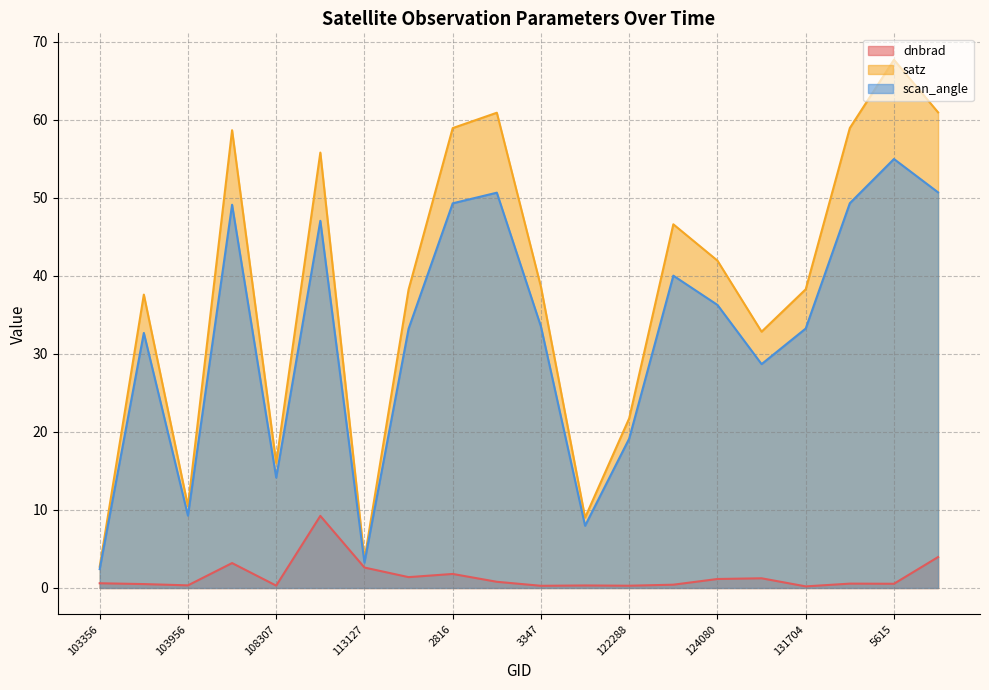

Reading left to right, list all the values displayed in this chart.

dnbrad: 103356=0.6	854=0.5	103956=0.3	1520=3.2	108307=0.3	112790=9.2	113127=2.6	113299=1.4	2816=1.8	113644=0.8	3347=0.3	115848=0.3	122288=0.3	4463=0.4	124080=1.2	131354=1.2	131704=0.2	5363=0.6	5615=0.5	134998=4.0
satz: 103356=2.7	854=37.6	103956=10.5	1520=58.6	108307=16.0	112790=55.8	113127=3.7	113299=38.2	2816=58.9	113644=60.9	3347=38.6	115848=9.0	122288=21.7	4463=46.6	124080=41.9	131354=32.8	131704=38.3	5363=58.9	5615=67.7	134998=60.9
scan_angle: 103356=2.4	854=32.7	103956=9.3	1520=49.1	108307=14.1	112790=47.0	113127=3.2	113299=33.2	2816=49.3	113644=50.6	3347=33.5	115848=8.0	122288=19.1	4463=40.0	124080=36.3	131354=28.7	131704=33.2	5363=49.3	5615=55.0	134998=50.7